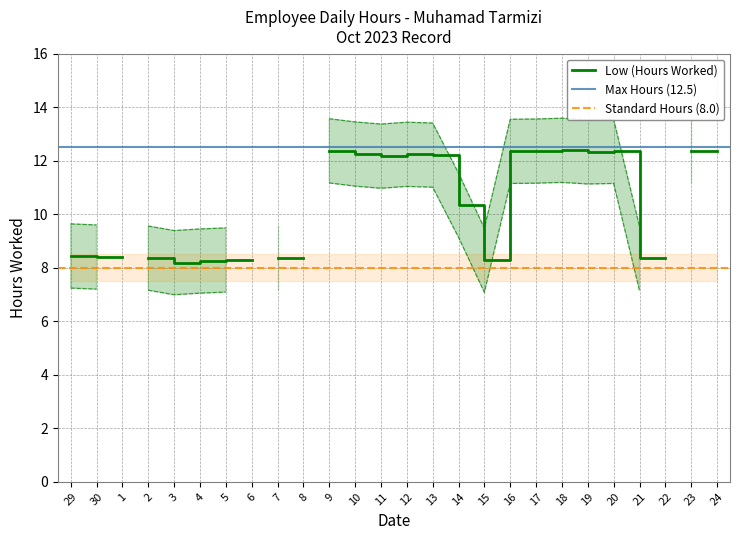

What is the ratio of the value at 30 to the value at 17?

0.7